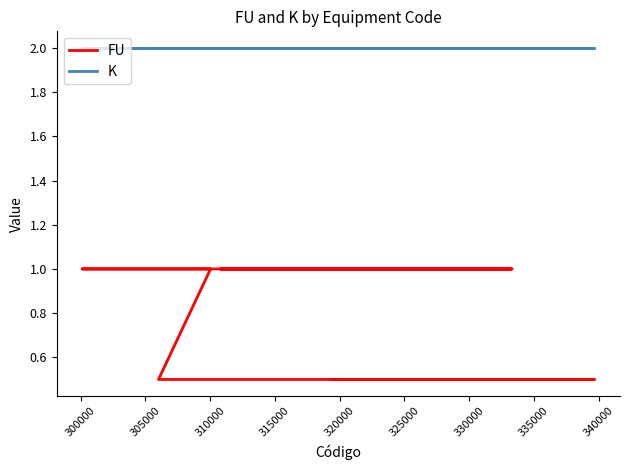

True or false: FU has more than 1 points higher than both neighbors.

False